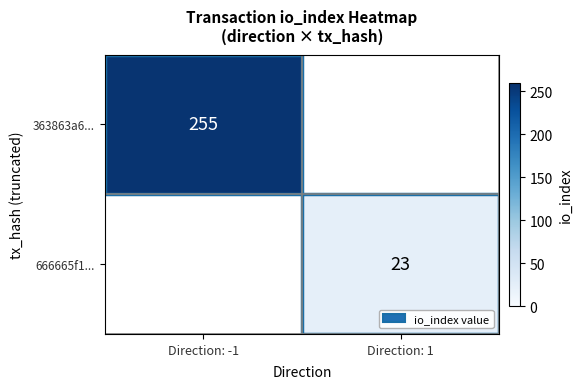

True or false: 666665f1... has a value of 23 at Direction: 1.

True